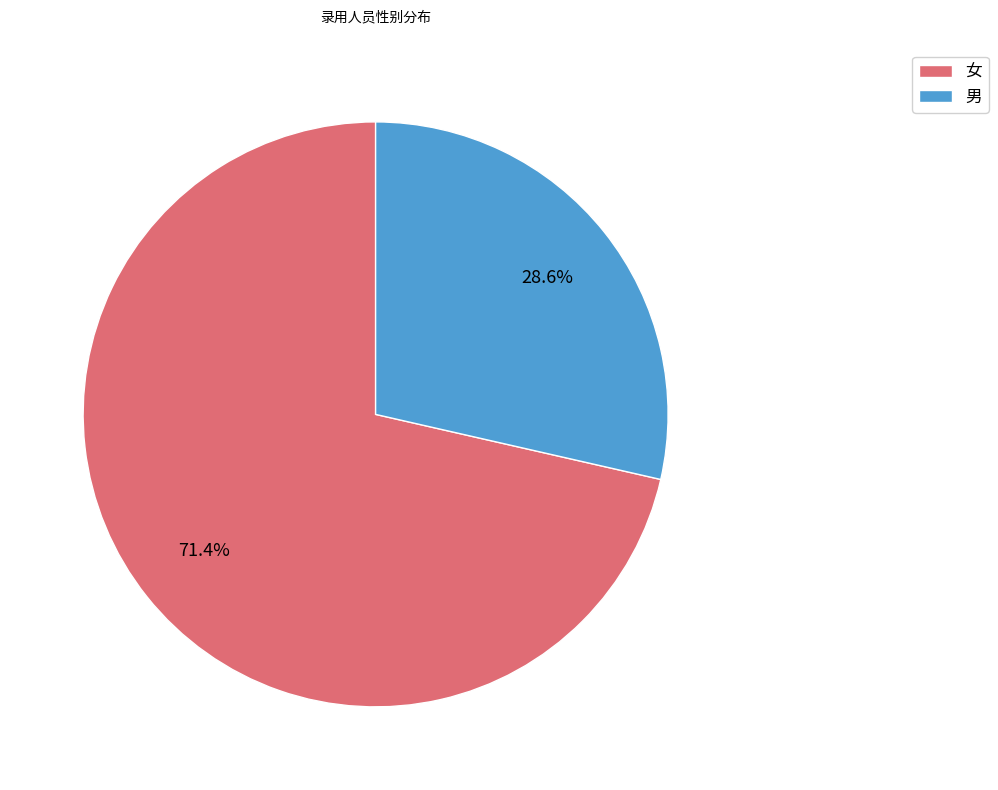

Which slice represents more than half of the pie?

女